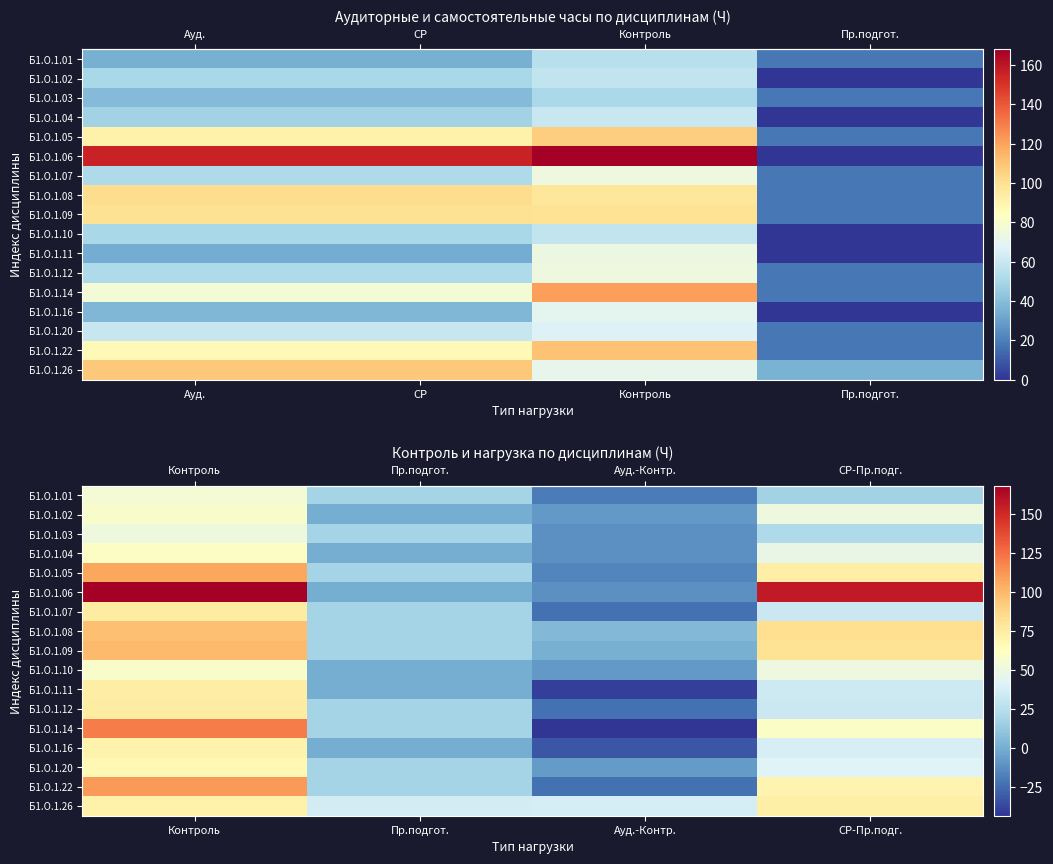

Read the row_0 value at Пр.подгот..

17.2